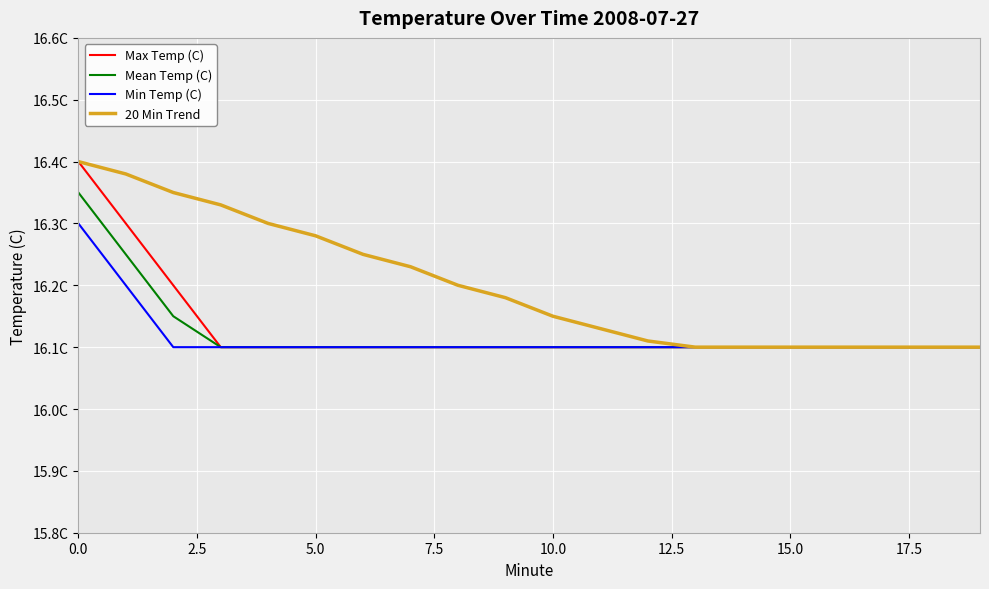

Which series has the largest total across all categories?

20 Min Trend